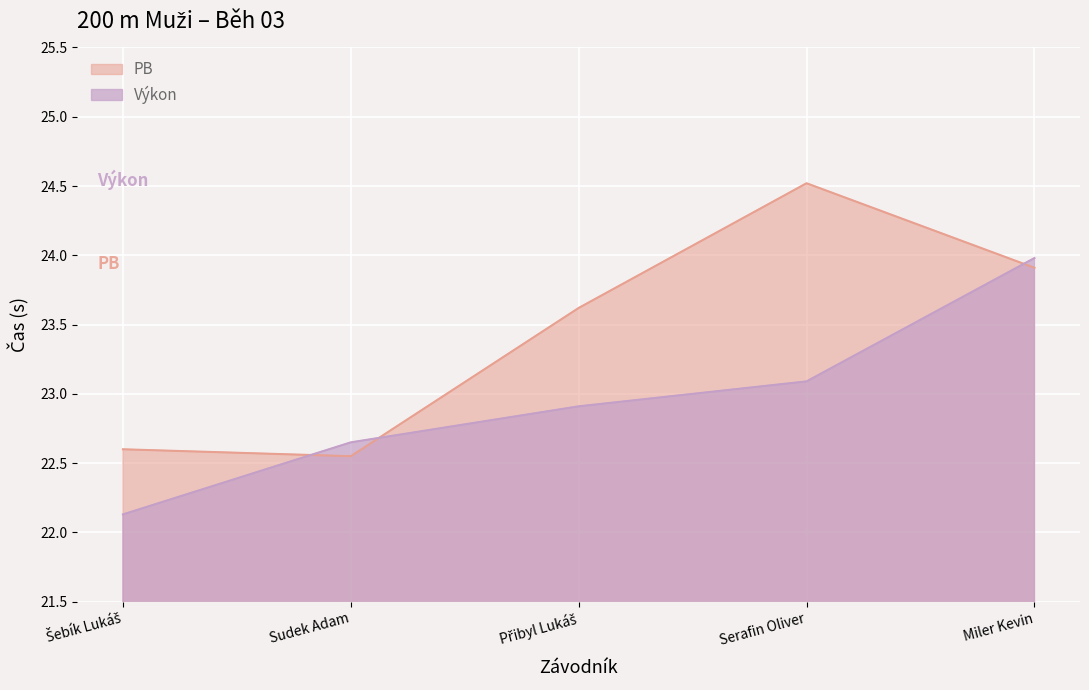

Which category has the highest value across all series?

Serafin Oliver